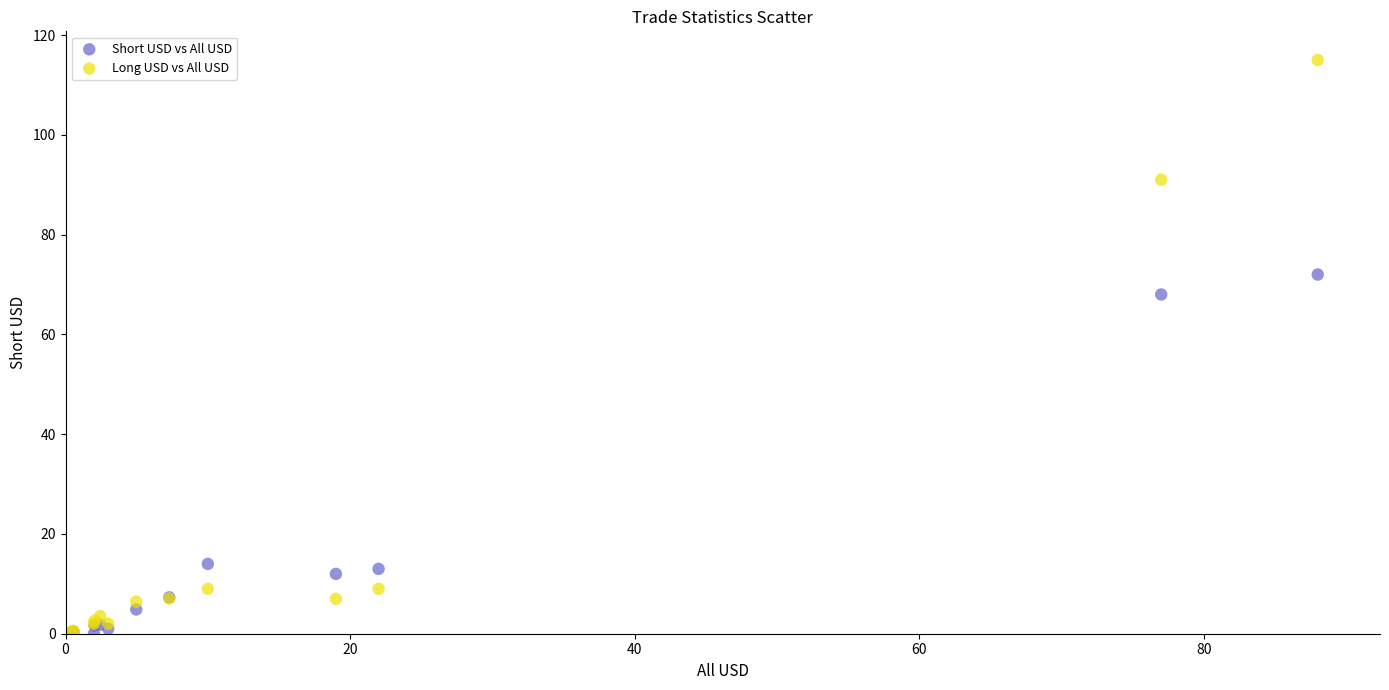

In the Long USD vs All USD series, what Y value is closest to 57?

91.0